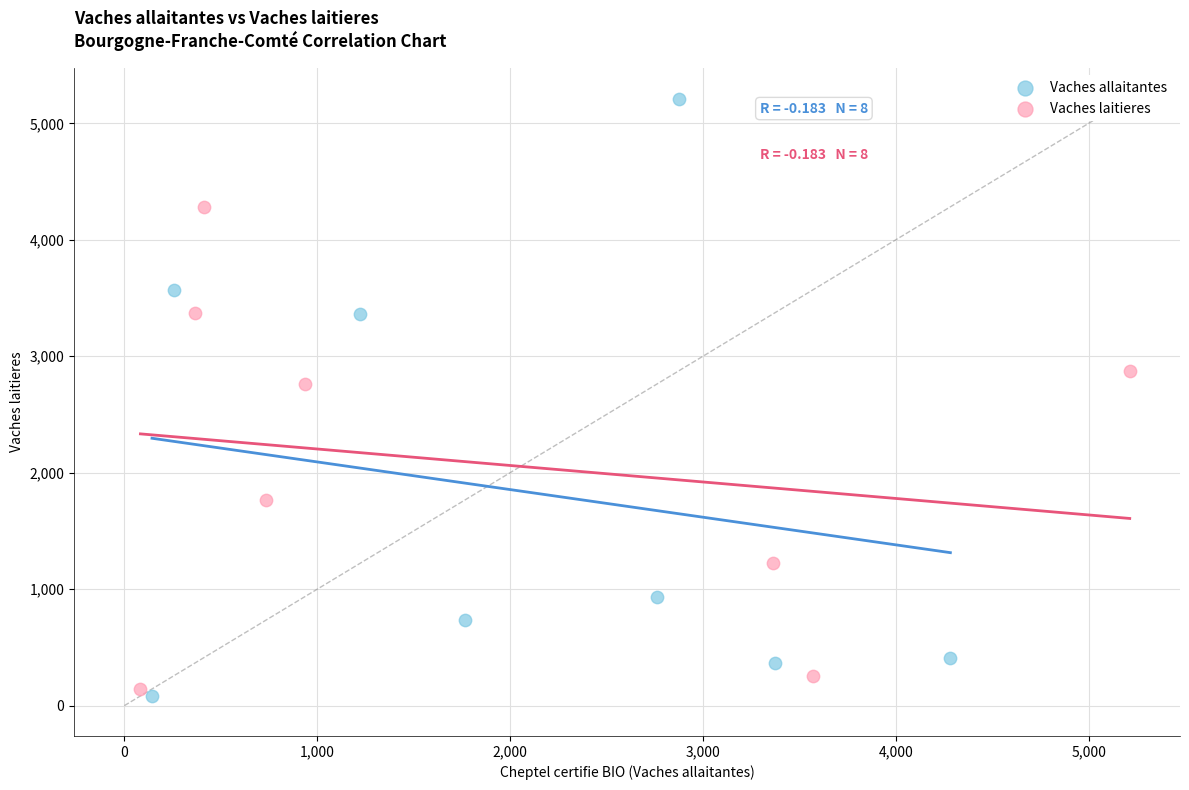

Which series reaches the maximum Y coordinate?

Vaches allaitantes